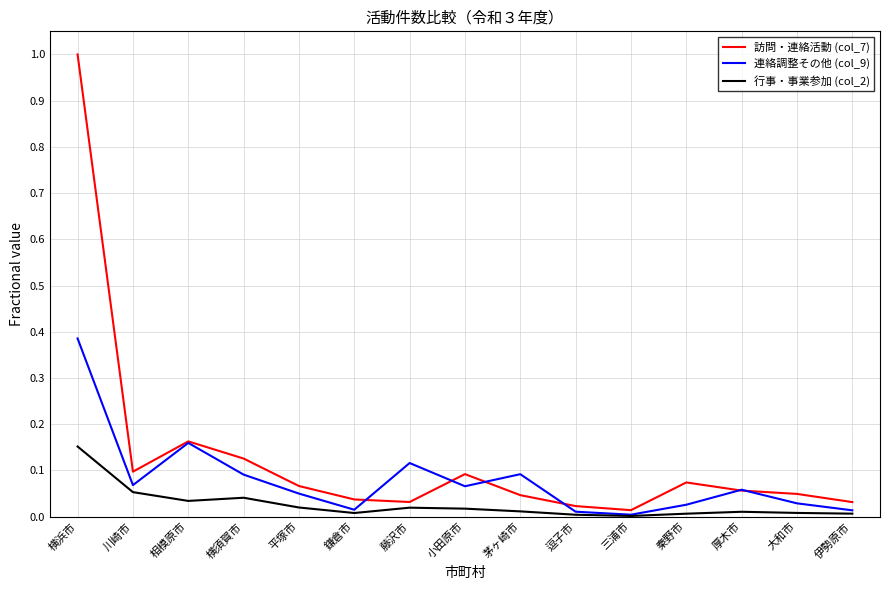

Which series has the largest total across all categories?

訪問・連絡活動 (col_7)